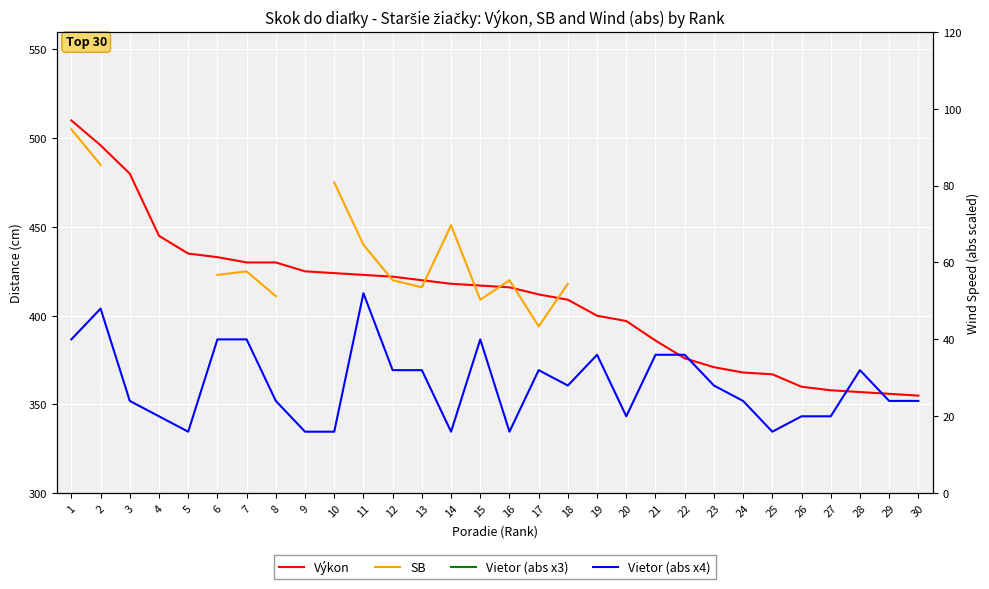

True or false: Vietor (abs x3) and Vietor (abs x4) intersect in this chart.

False